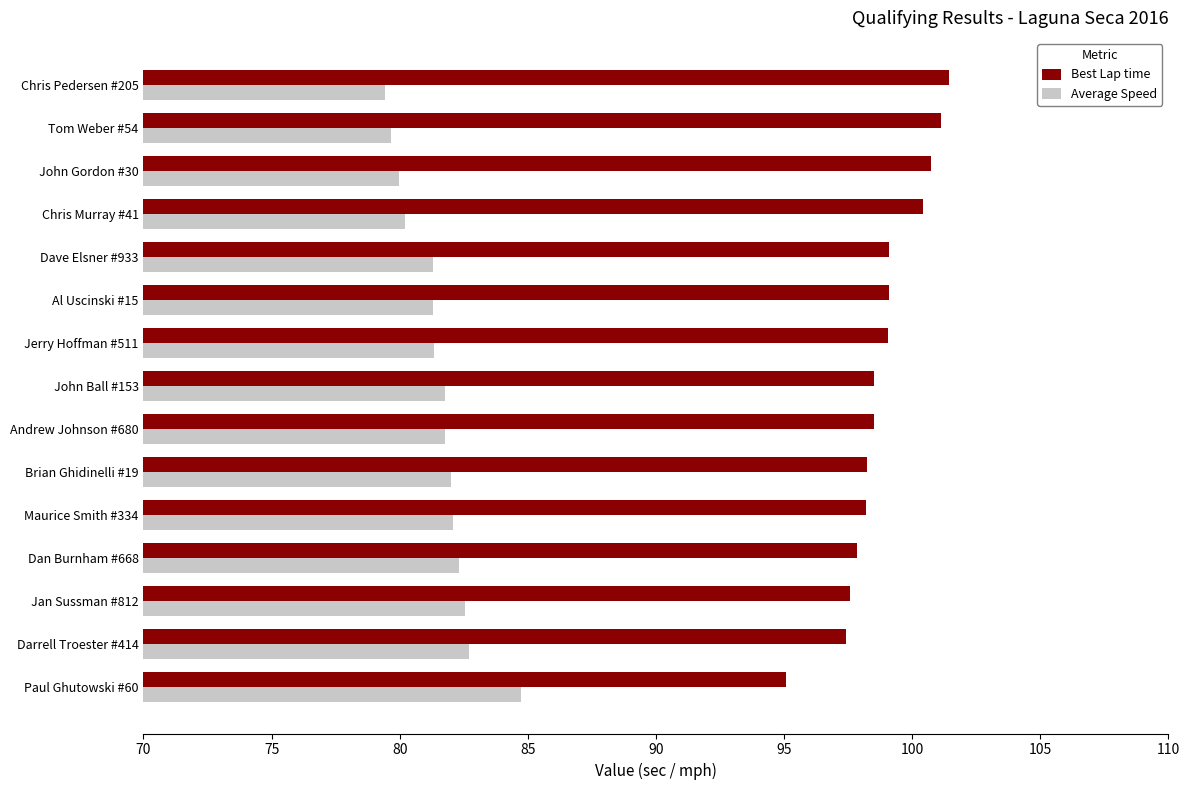

At which label does Best Lap time reach its minimum?

Paul Ghutowski #60